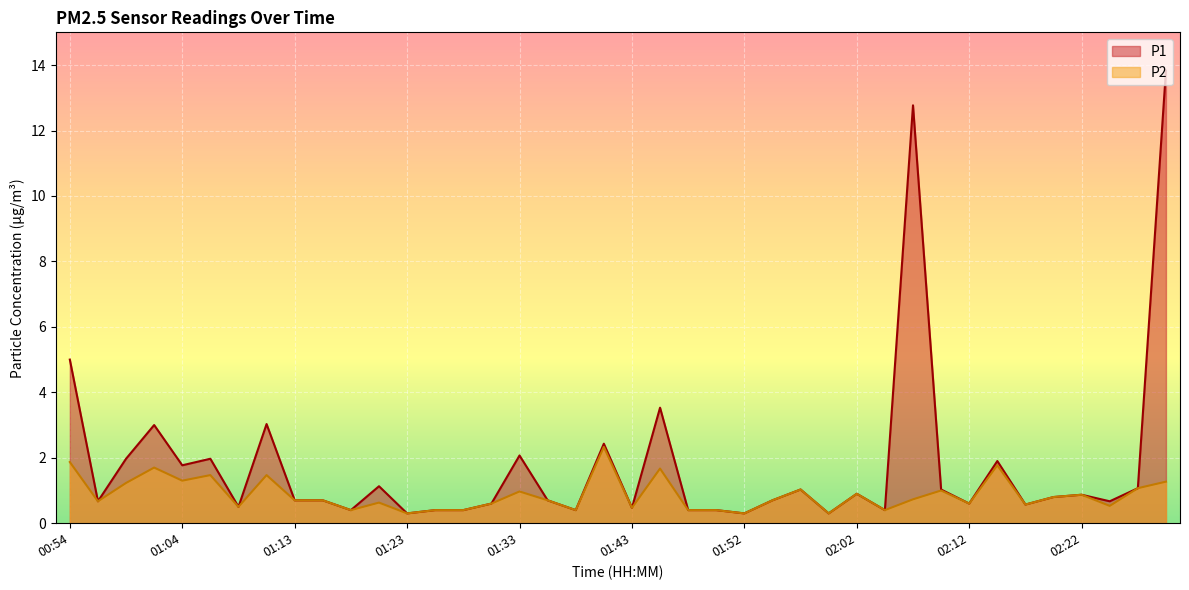

What is the difference between the second highest and second lowest values in the P2 series?

1.6